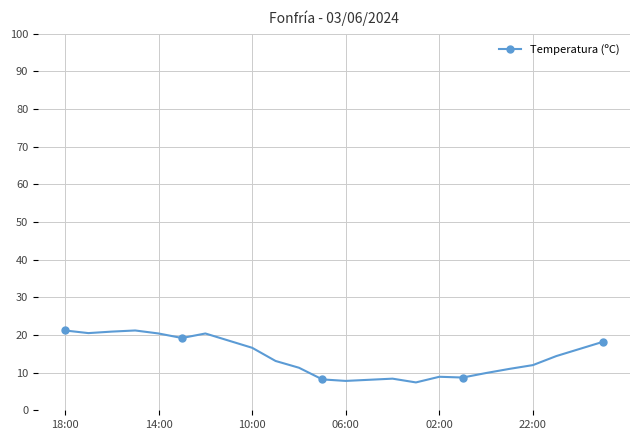

What is the average value?

14.3